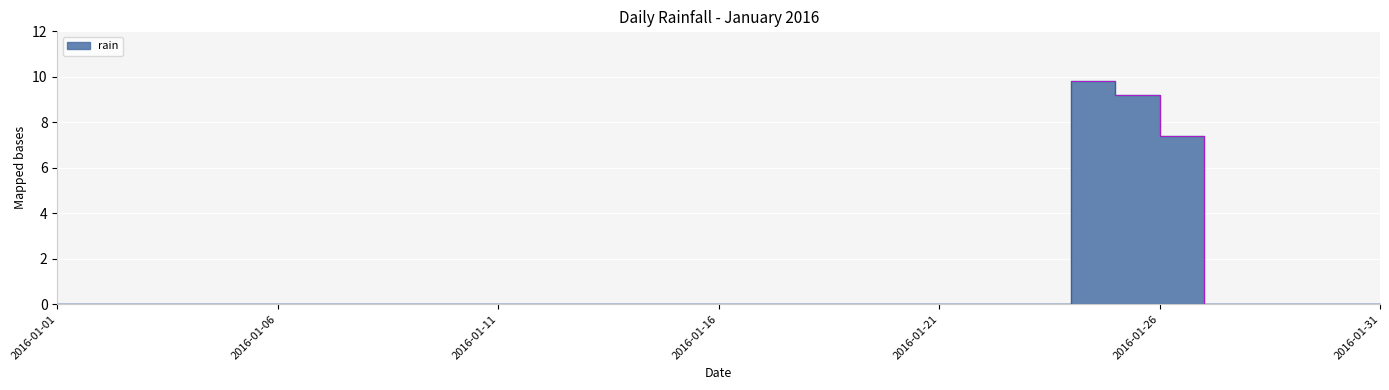

Is it true that the value at 2016-01-06 is 0.0?

True